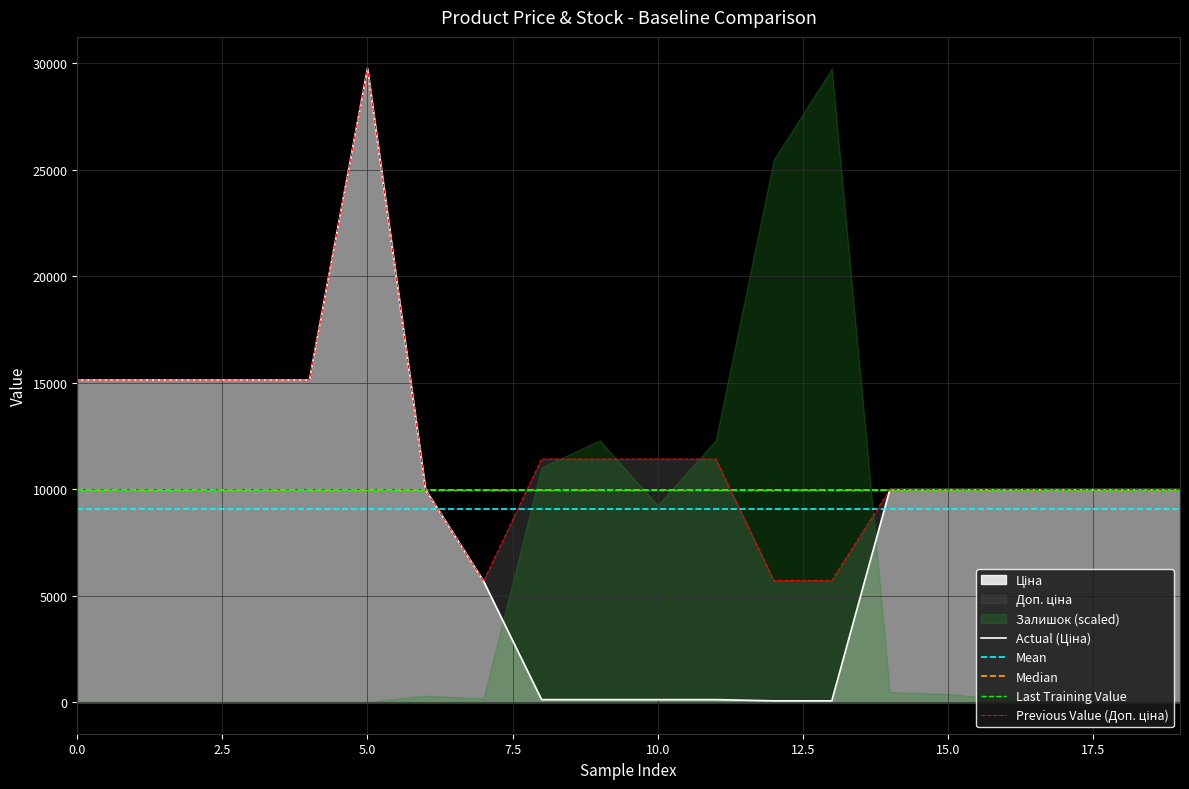

True or false: Доп. ціна and Ціна intersect in this chart.

False